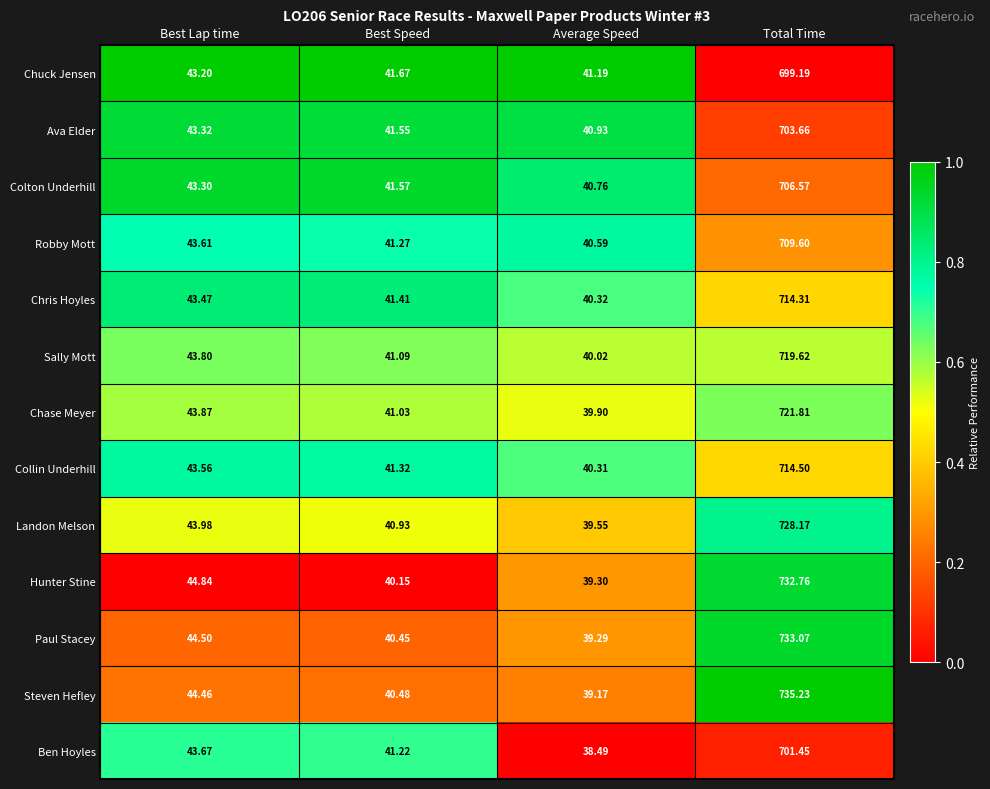

What is the greatest value displayed?

735.2